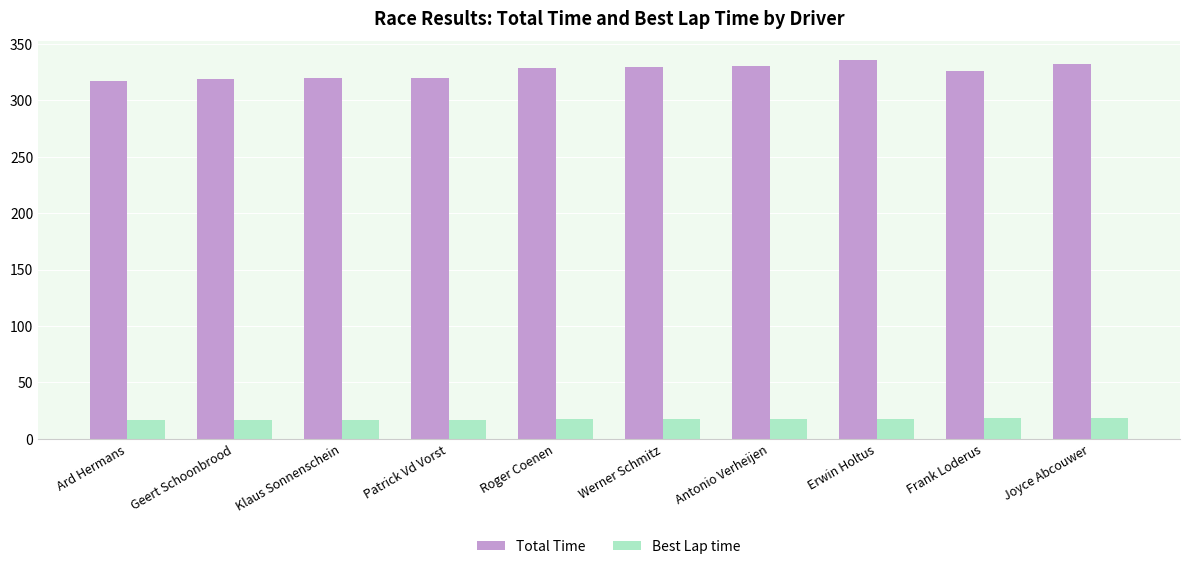

What is the spread (max minus min) of values at Geert Schoonbrood?

302.0